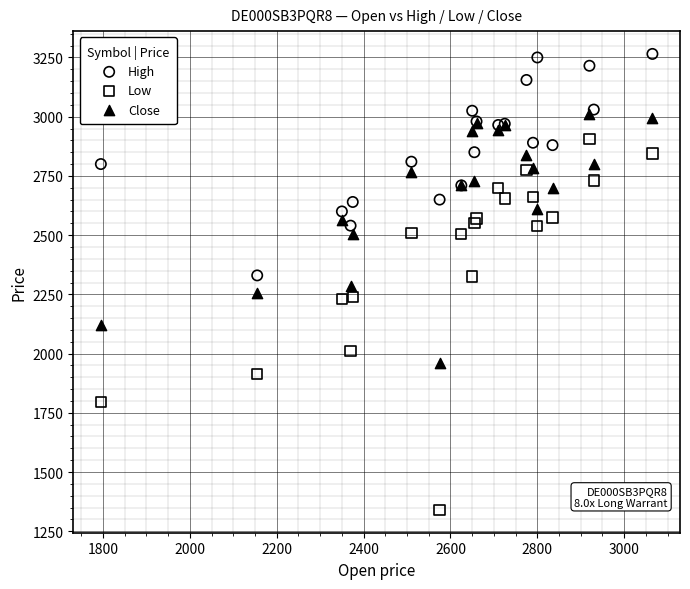

Which series contains the lowest Y value?

Low